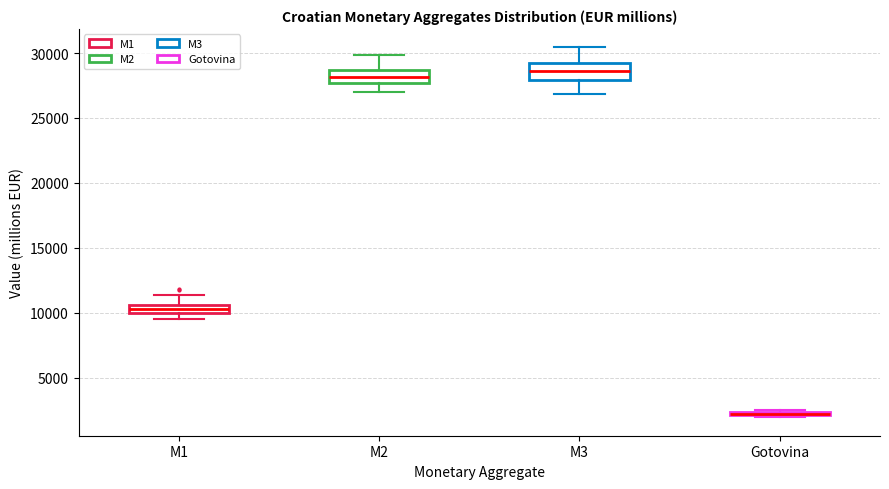

Where does the median line of the box for M3 sit on the y-axis? The values are not printed on the chart, so give them approximately, as read against the axis.

28500